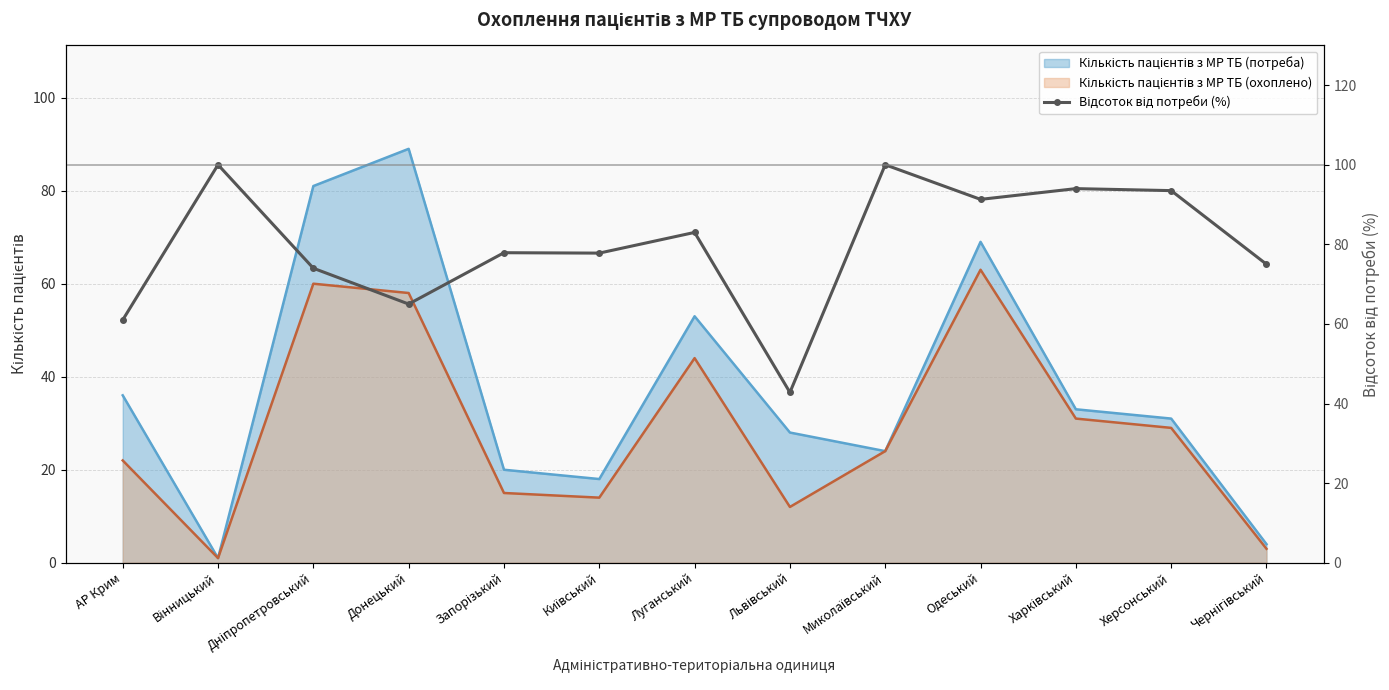

Where is the data nearest to the value 71?

Дніпропетровський